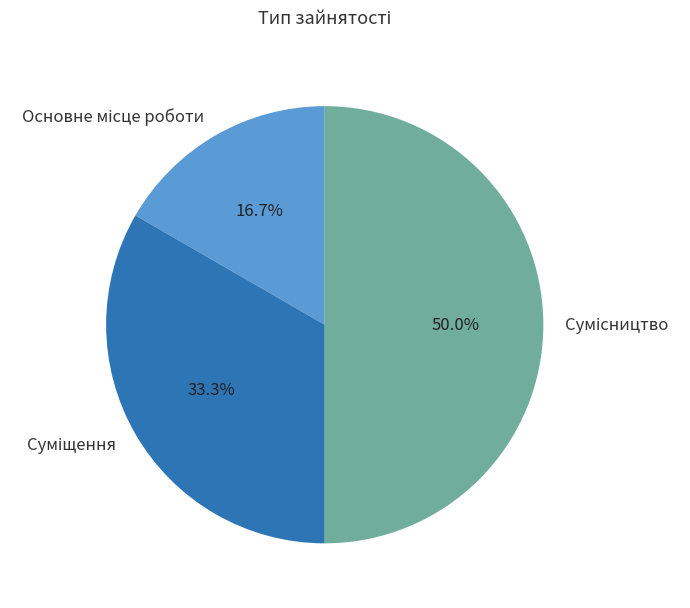

What is the change in value from Основне місце роботи to Сумісництво?

+2